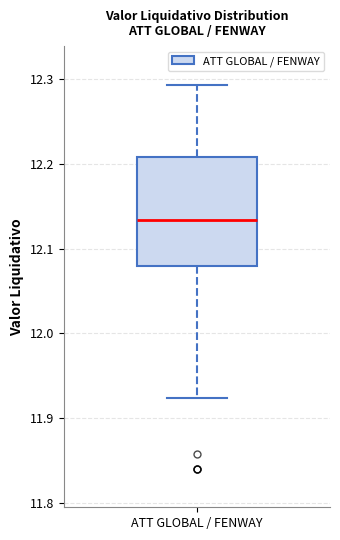

Where is the upper edge of the box for ATT GLOBAL / FENWAY on the y-axis? The values are not printed on the chart, so give them approximately, as read against the axis.

12.21